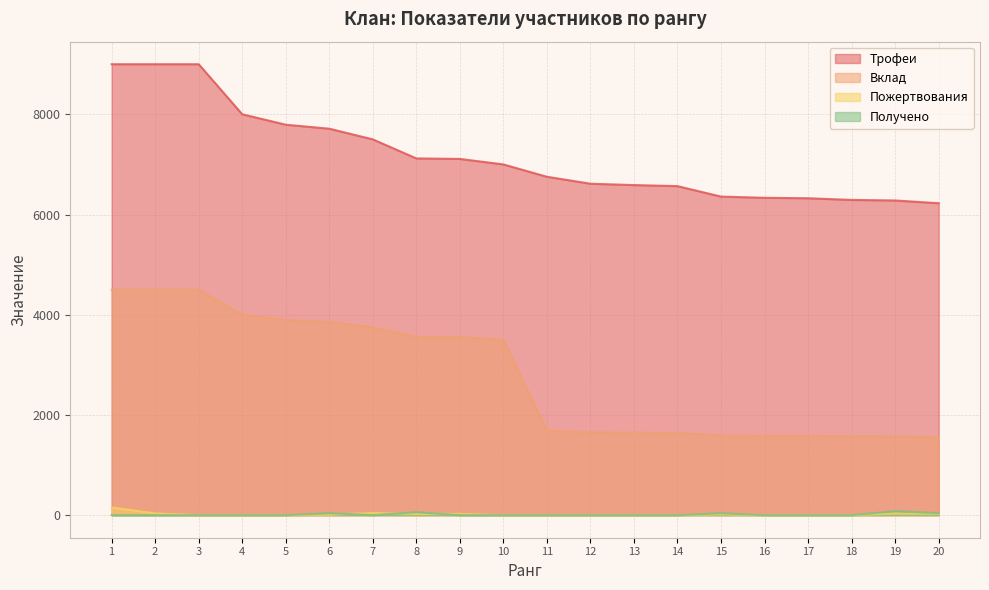

What is the difference between the Получено values at 8 and 1?

60